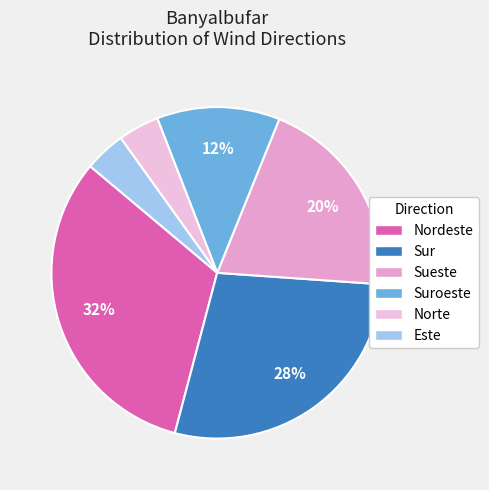

Does Sueste account for over 50% of the chart?

No